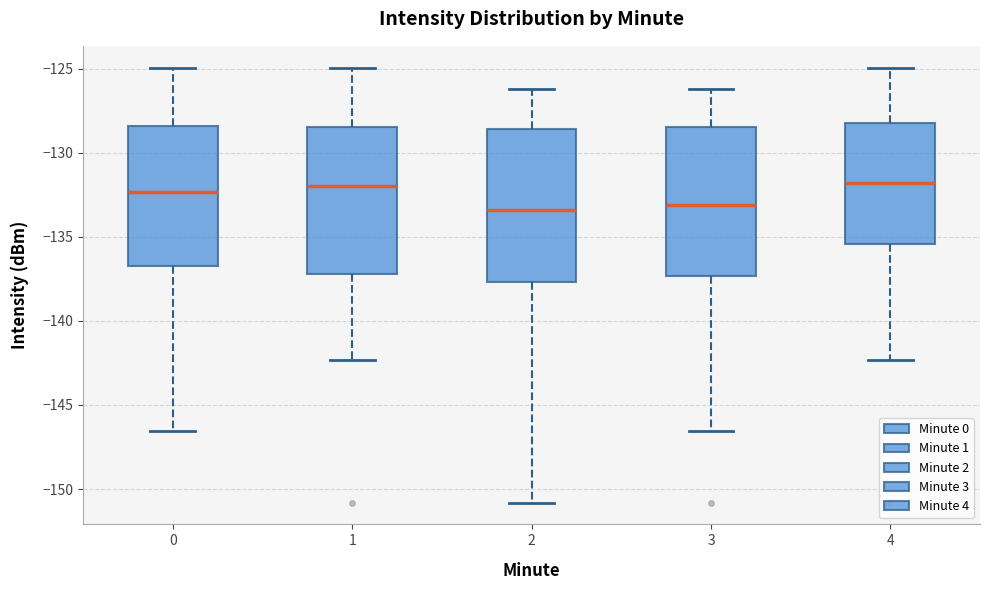

Reading left to right, transcribe this box plot: for each box, give where its median line is, the range the box spans, and where its two whiskers end, as read against the y-axis. The values are not printed on the chart, so give them approximately, as read against the axis.

0: median -132.5, box -136.5 to -128.5, whiskers -146.5 to -125.0
1: median -132.0, box -137.0 to -128.5, whiskers -142.5 to -125.0
2: median -133.5, box -137.5 to -128.5, whiskers -151.0 to -126.0
3: median -133.0, box -137.5 to -128.5, whiskers -146.5 to -126.0
4: median -132.0, box -135.5 to -128.0, whiskers -142.5 to -125.0